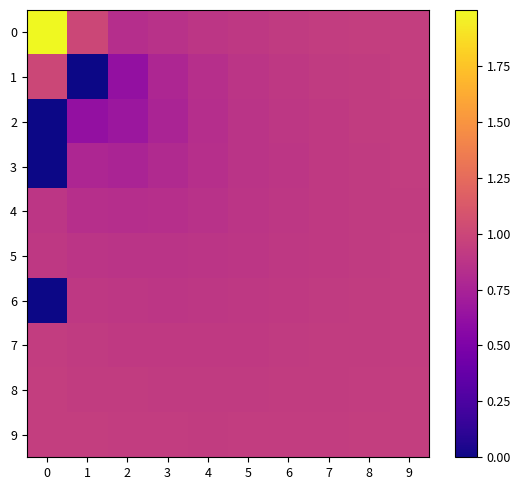

Reading left to right, list all the values displayed in this chart.

0: 0=2.0	1=1.0	2=0.8	3=0.9	4=0.9	5=0.9	6=0.9	7=0.9	8=0.9	9=0.9
1: 0=1.0	1=0.0	2=0.6	3=0.8	4=0.8	5=0.9	6=0.9	7=0.9	8=0.9	9=0.9
2: 0=0.0	1=0.6	2=0.7	3=0.8	4=0.8	5=0.9	6=0.9	7=0.9	8=0.9	9=0.9
3: 0=0.0	1=0.8	2=0.8	3=0.8	4=0.8	5=0.9	6=0.9	7=0.9	8=0.9	9=0.9
4: 0=0.9	1=0.8	2=0.8	3=0.8	4=0.9	5=0.9	6=0.9	7=0.9	8=0.9	9=0.9
5: 0=0.9	1=0.9	2=0.9	3=0.9	4=0.9	5=0.9	6=0.9	7=0.9	8=0.9	9=0.9
6: 0=0.0	1=0.9	2=0.9	3=0.9	4=0.9	5=0.9	6=0.9	7=0.9	8=0.9	9=0.9
7: 0=0.9	1=0.9	2=0.9	3=0.9	4=0.9	5=0.9	6=0.9	7=0.9	8=0.9	9=0.9
8: 0=0.9	1=0.9	2=0.9	3=0.9	4=0.9	5=0.9	6=0.9	7=0.9	8=0.9	9=0.9
9: 0=0.9	1=0.9	2=0.9	3=0.9	4=0.9	5=0.9	6=0.9	7=0.9	8=0.9	9=0.9